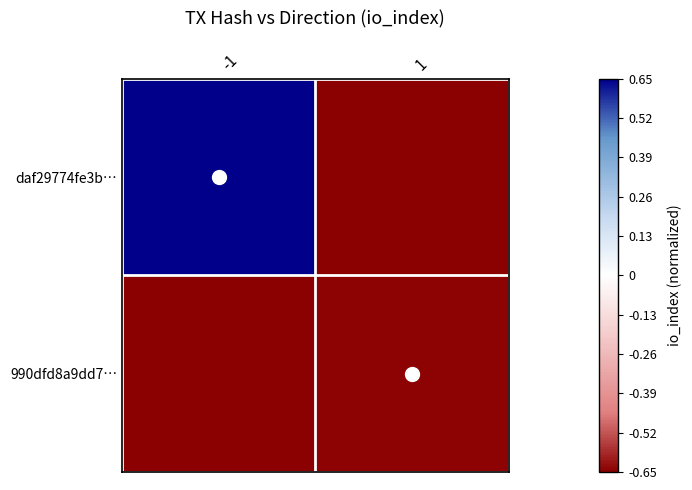

At -1, list the series in order from smallest to largest.

990dfd8a9dd7…, daf29774fe3b…